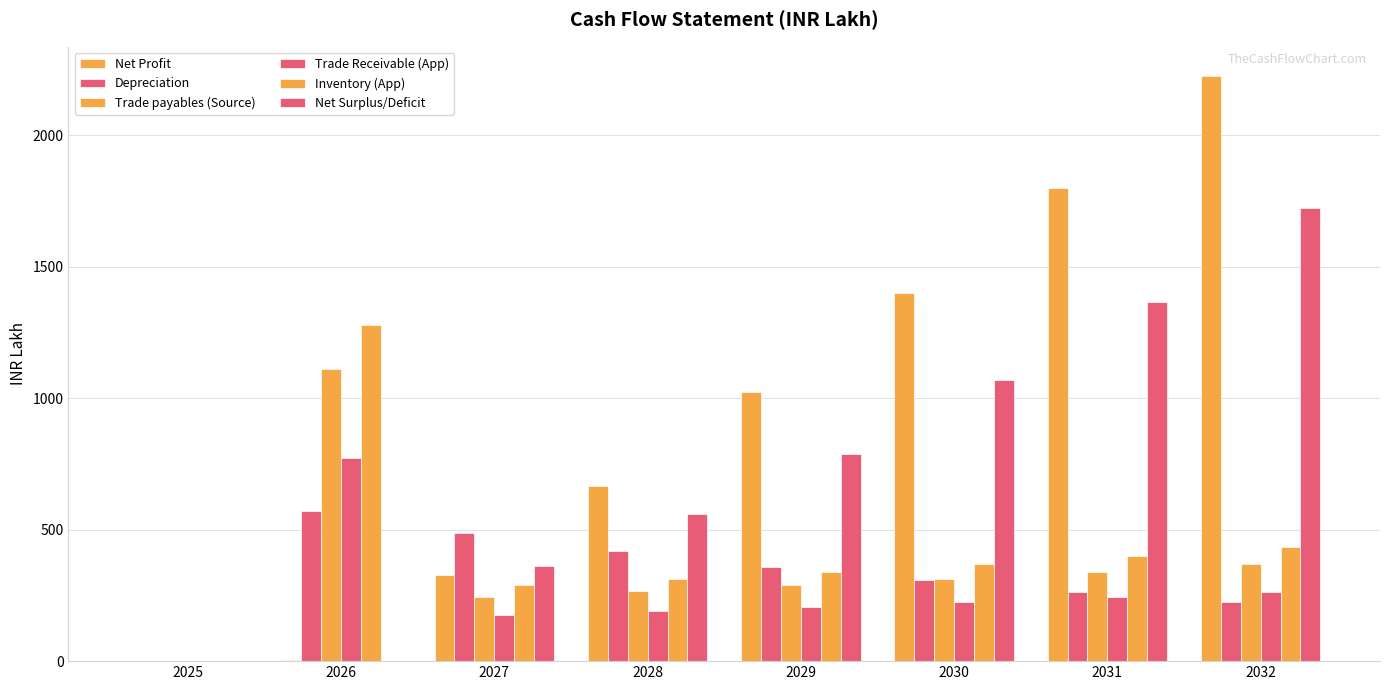

Reading left to right, extract all data points from this chart.

Net Profit: 0.0	6.1	326.8	664.6	1021.9	1399.2	1799.6	2224.6
Depreciation: 0.0	569.1	487.4	417.5	357.9	306.9	263.2	225.9
Trade payables (Source): 0.0	1109.3	243.7	265.4	288.7	313.6	340.3	368.9
Trade Receivable (App): 0.0	773.8	174.1	189.6	206.2	223.9	243.0	263.3
Inventory (App): 0.0	1278.8	287.7	313.3	340.7	370.1	401.5	435.2
Net Surplus/Deficit: 0.0	0.3	361.4	558.1	786.9	1067.1	1366.0	1723.5